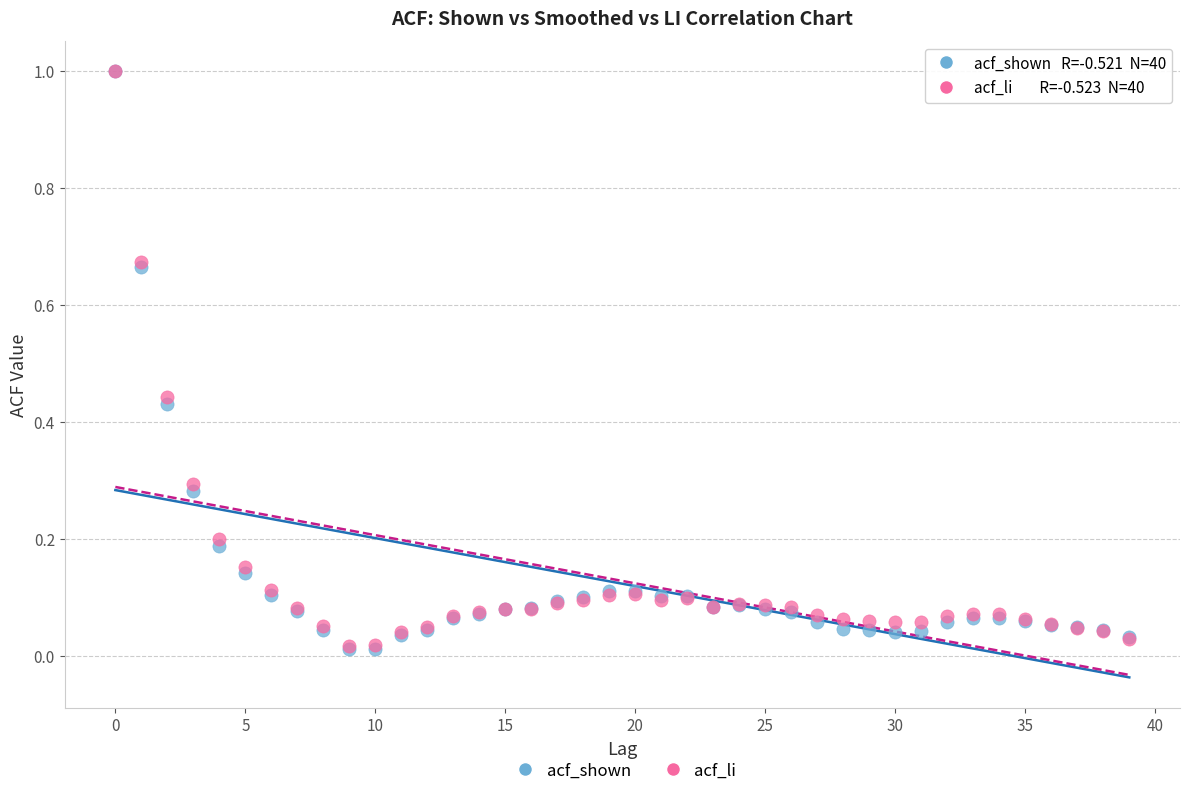

Which series has the widest spread of Y values?

acf_shown